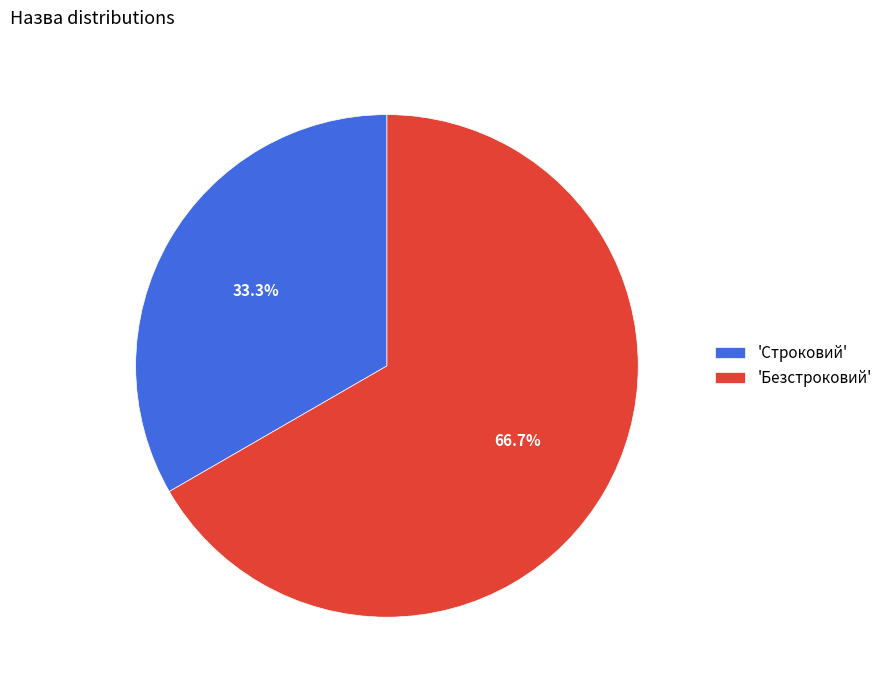

Which category accounts for the majority?

'Безстроковий'